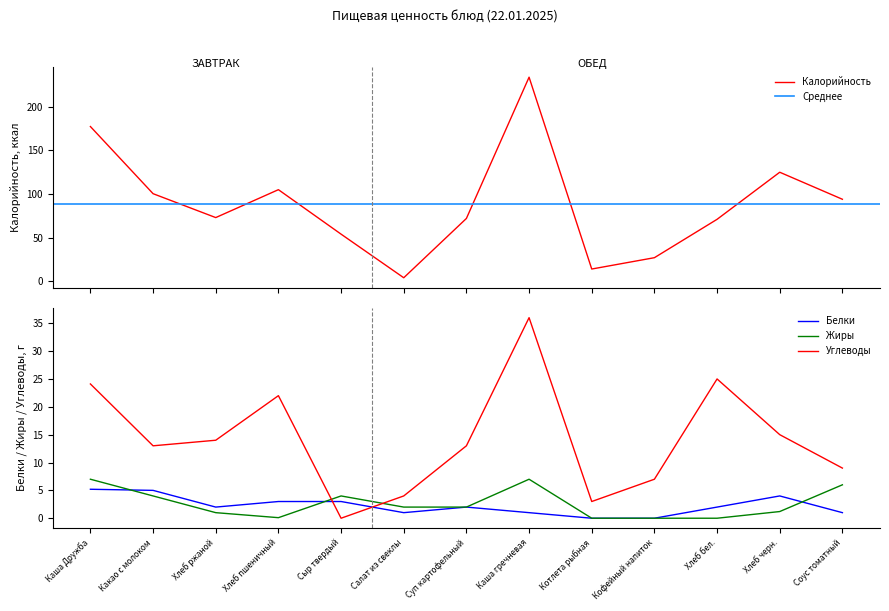

What is the label of the 8th point from the left?

Каша гречневая